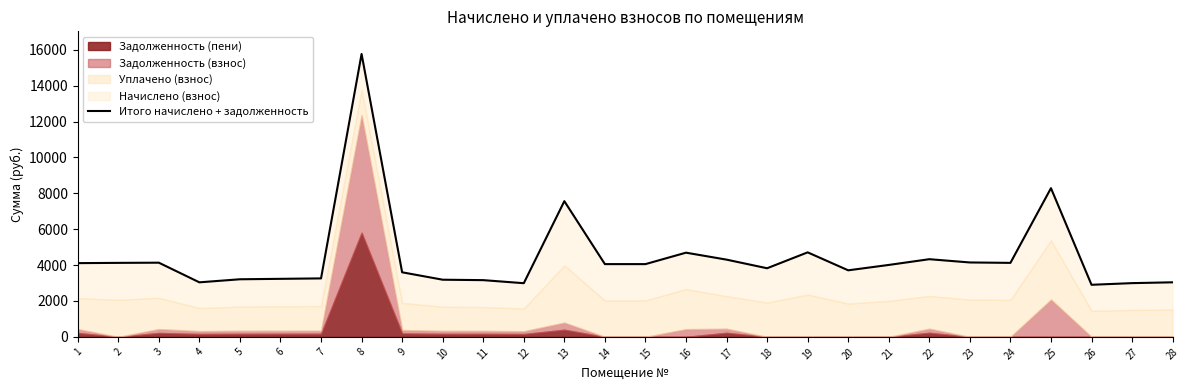

What is the maximum value shown in the chart?

15766.8